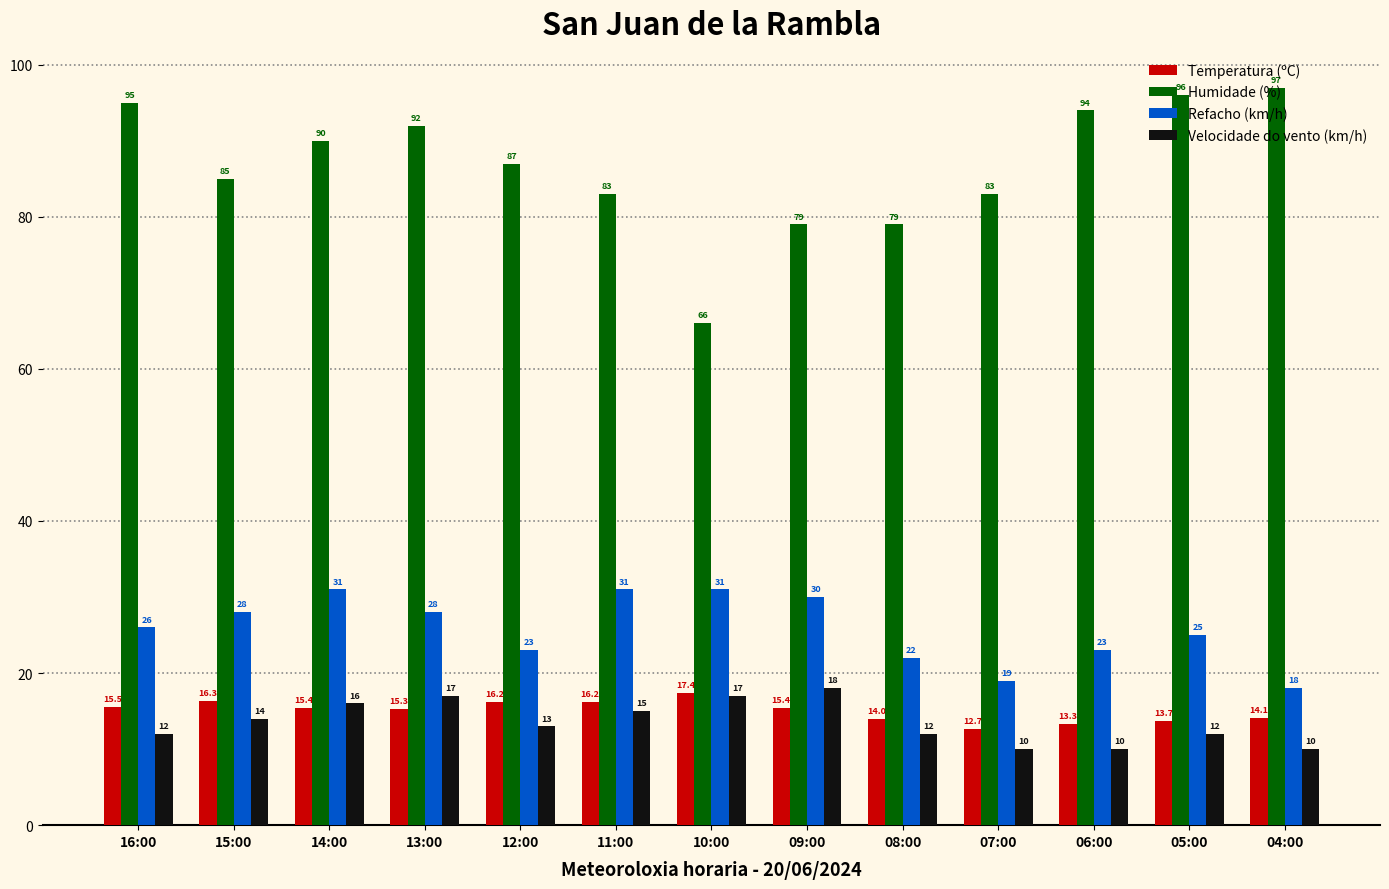

The Refacho (km/h) series shows 8.6 at 10:00. True or false?

False